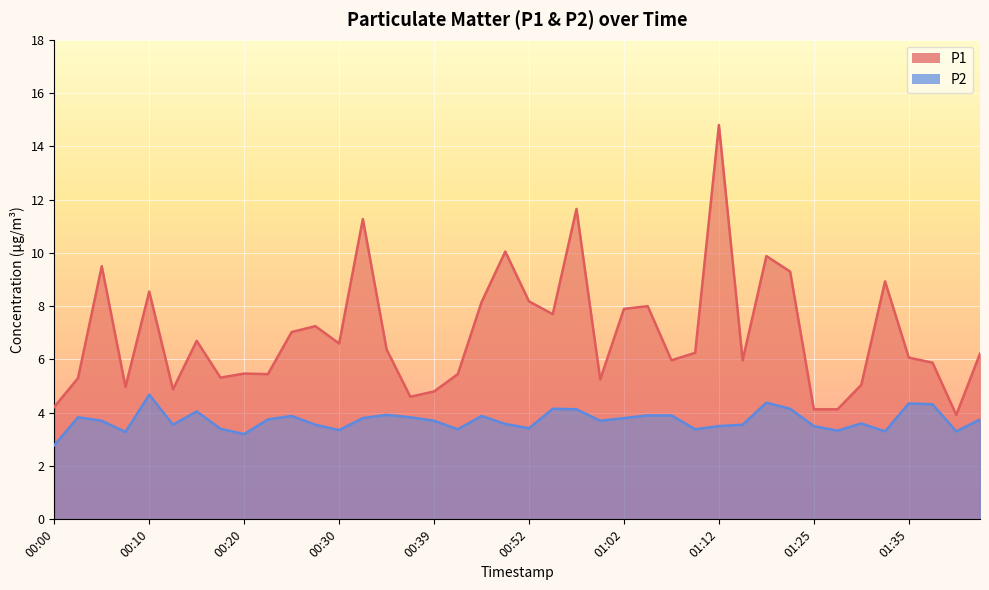

True or false: P2 has more than 1 interior local peaks.

True